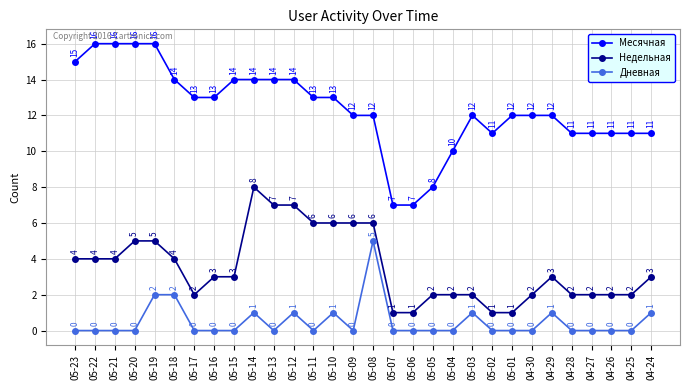

What is the value of the Недельная point at the 27th from the left?

2